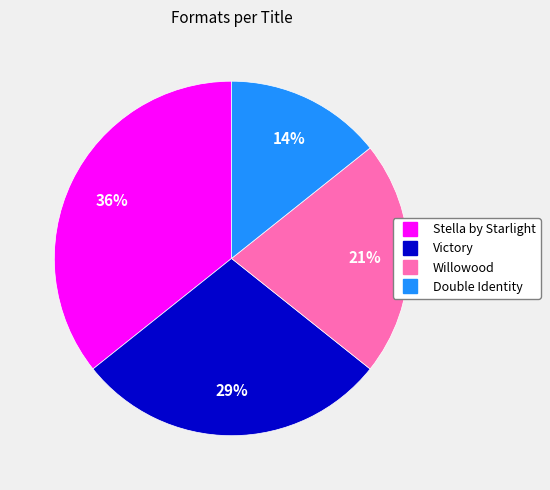

How many slices are in this pie chart?

4